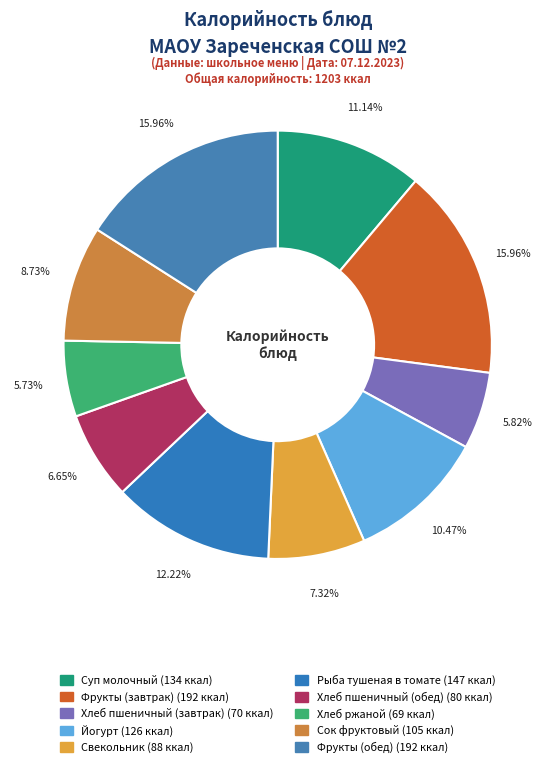

To the nearest percent, what portion does Свекольник represent?

7%